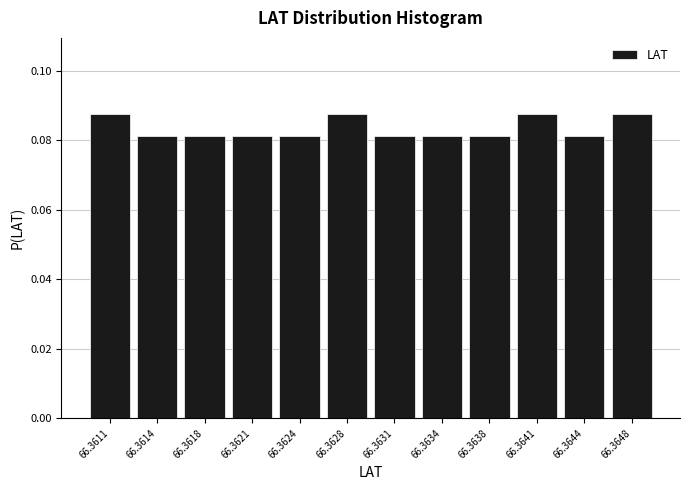

What is the sum of all values?

1.0